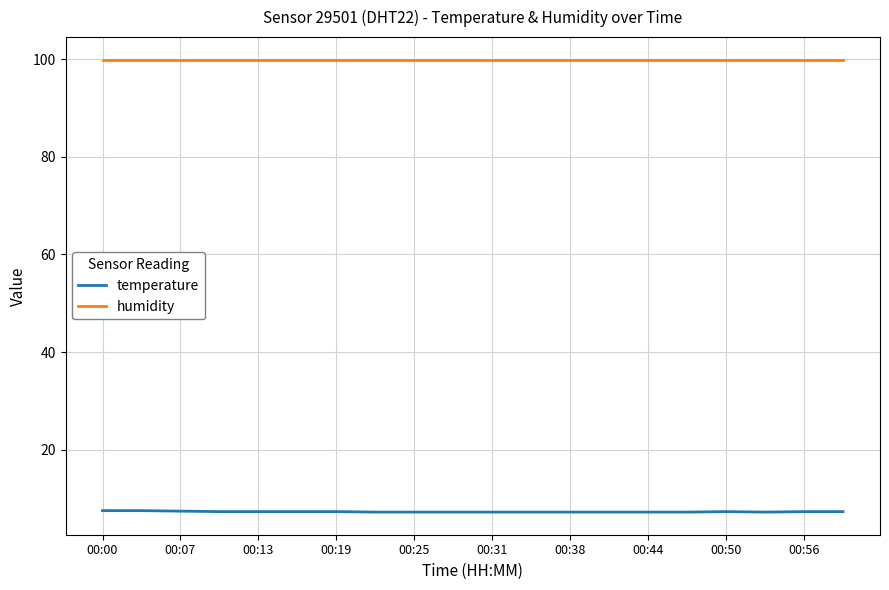

What are all the series names shown in the legend?

temperature, humidity